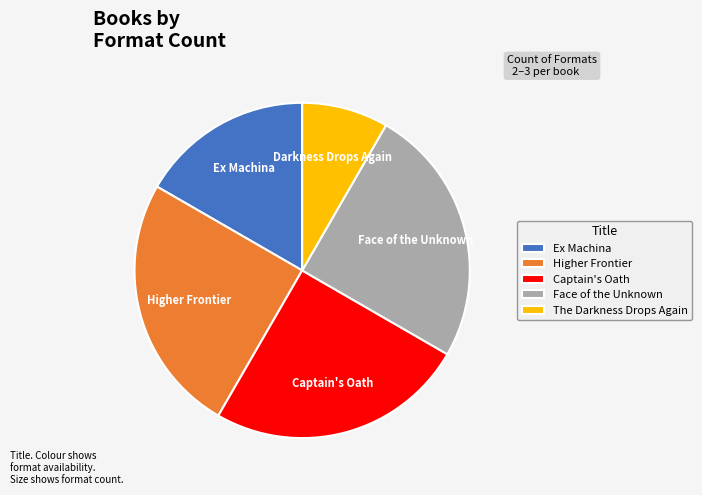

Which category has the smallest portion of the pie?

The Darkness Drops Again